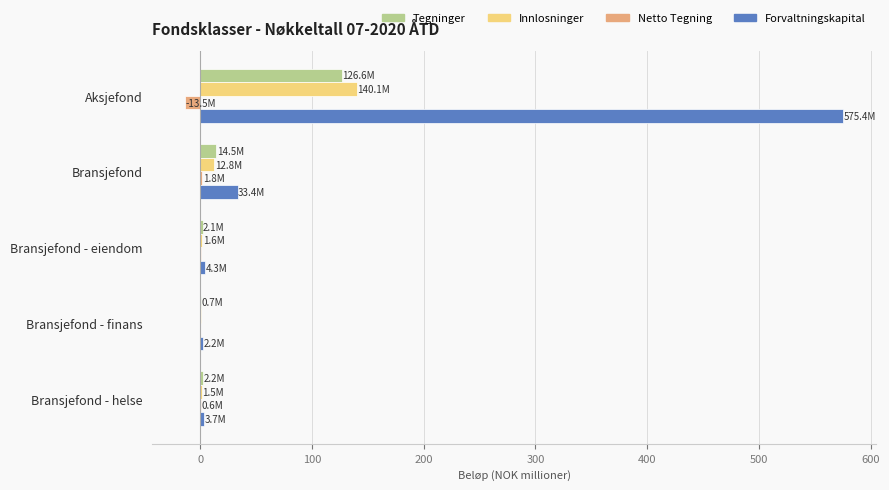

At which category does the chart reach its peak across all series?

Aksjefond